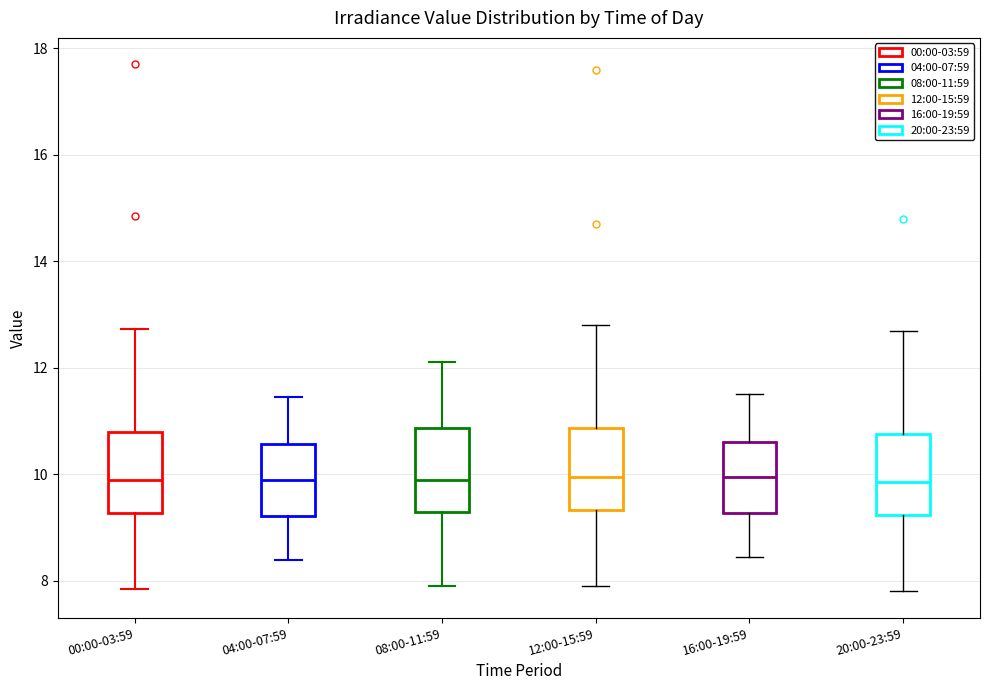

Reading left to right, read every box against the y-axis: the position of its median line, the range the box covers, and the ends of its whiskers. The values are not printed on the chart, so give them approximately, as read against the axis.

00:00-03:59: median 10.0, box 9.2 to 10.8, whiskers 7.8 to 12.8
04:00-07:59: median 10.0, box 9.2 to 10.6, whiskers 8.4 to 11.4
08:00-11:59: median 10.0, box 9.4 to 10.8, whiskers 8.0 to 12.2
12:00-15:59: median 10.0, box 9.4 to 10.8, whiskers 8.0 to 12.8
16:00-19:59: median 10.0, box 9.2 to 10.6, whiskers 8.4 to 11.6
20:00-23:59: median 9.8, box 9.2 to 10.8, whiskers 7.8 to 12.8